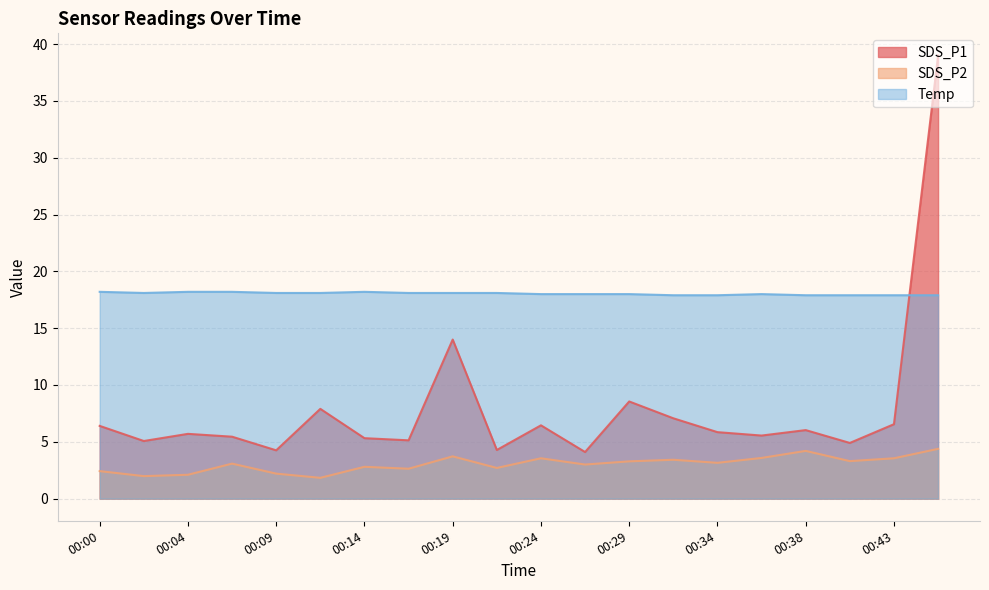

What is the spread (max minus min) of values at 00:41?

14.6